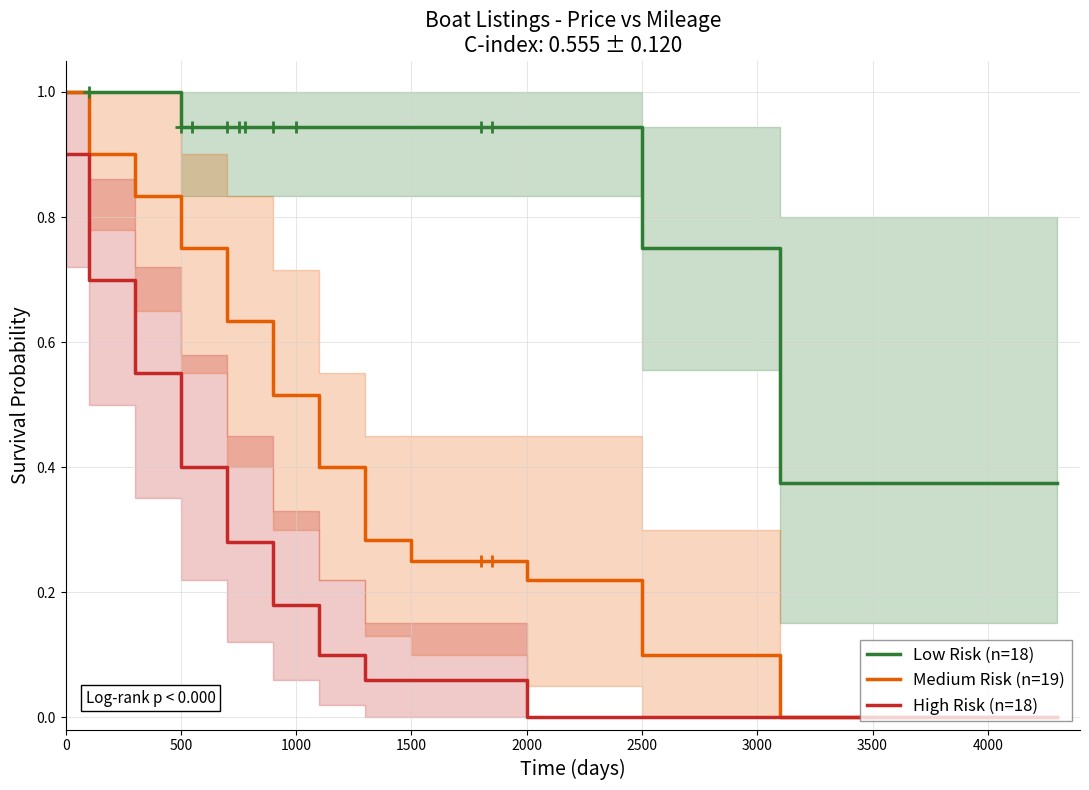

True or false: High Risk (n=18) and Low Risk (n=18) cross at least once.

False